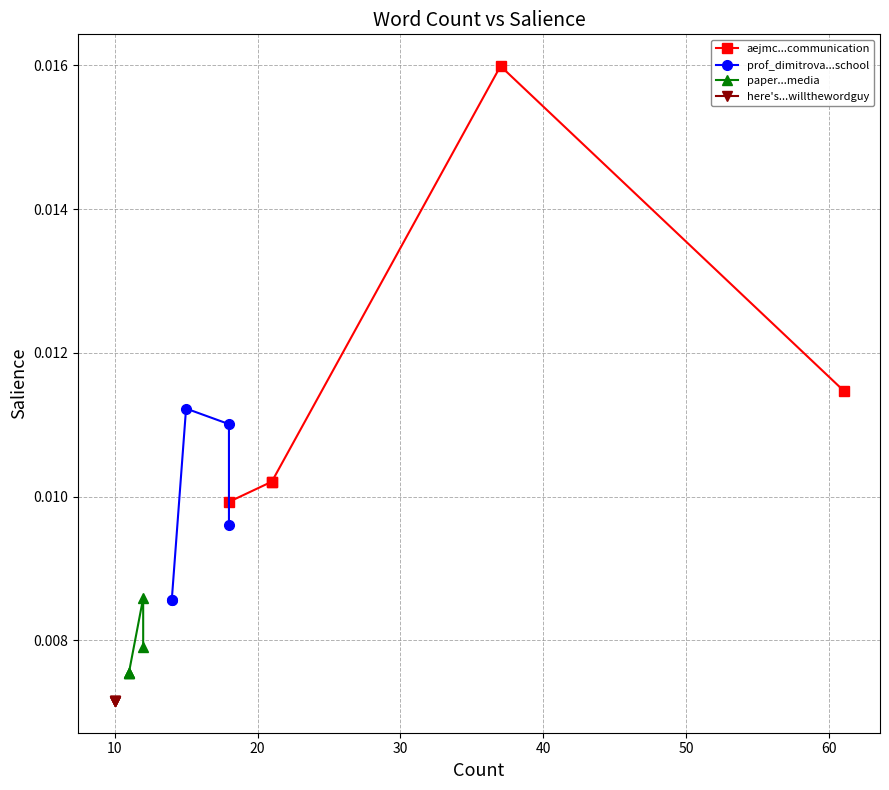

What are all the series names shown in the legend?

aejmc...communication, prof_dimitrova...school, paper...media, here's...willthewordguy